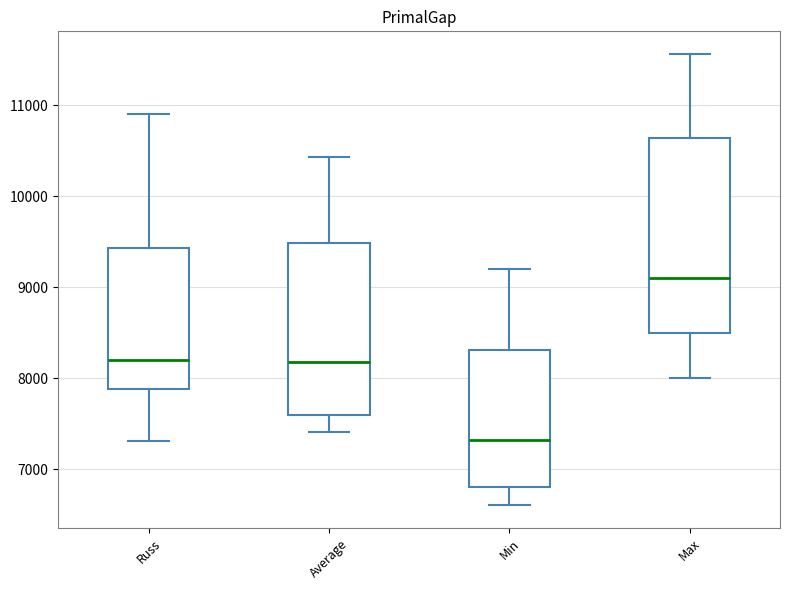

Where does the lower whisker of the box for Max end on the y-axis? The values are not printed on the chart, so give them approximately, as read against the axis.

8000